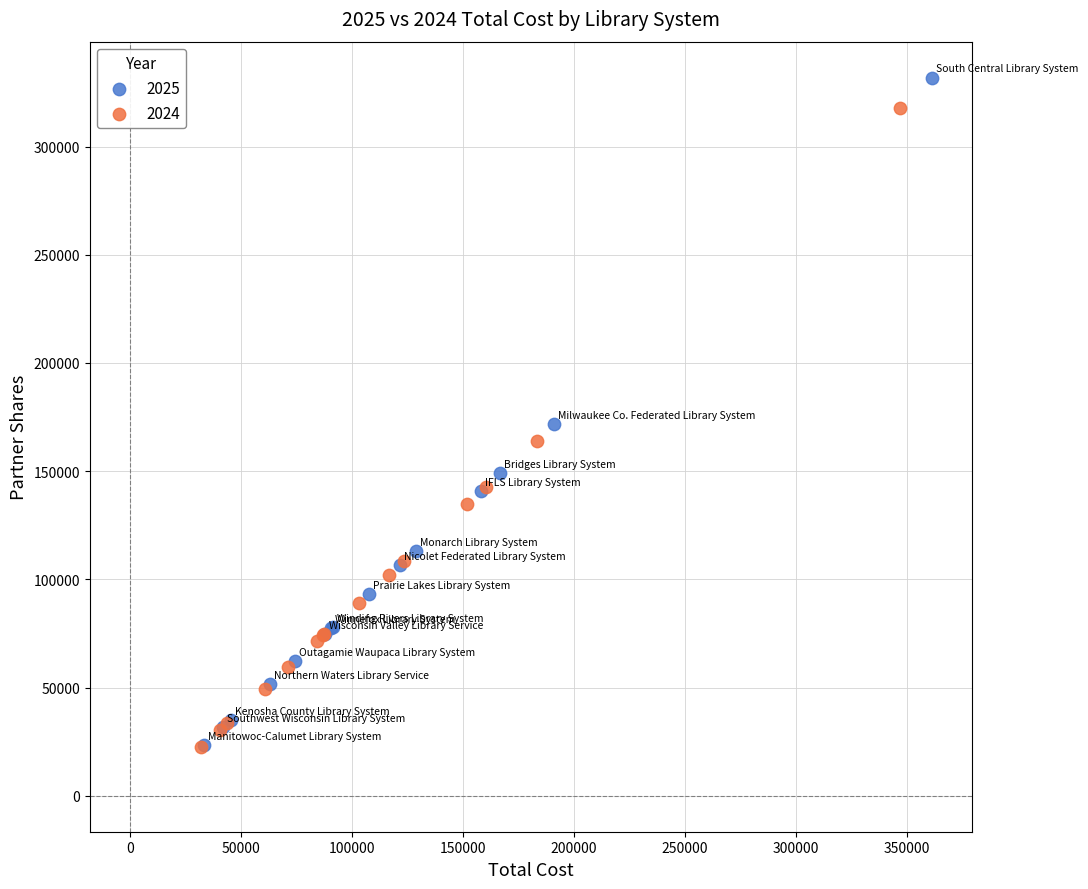

What are all the series names shown in the legend?

2025, 2024